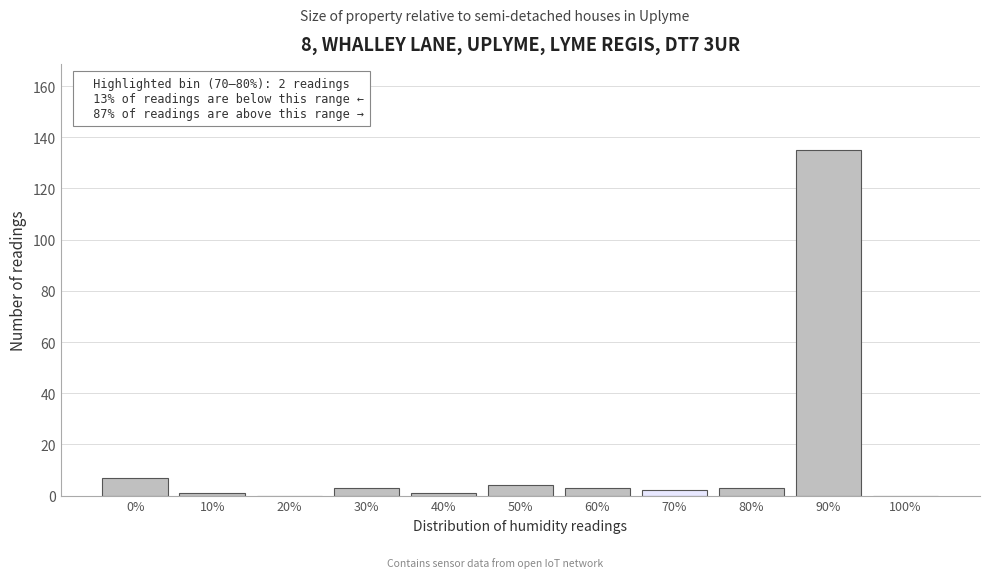

Reading left to right, extract all data points from this chart.

0%=7	10%=1	20%=0	30%=3	40%=1	50%=4	60%=3	70%=2	80%=3	90%=135	100%=0